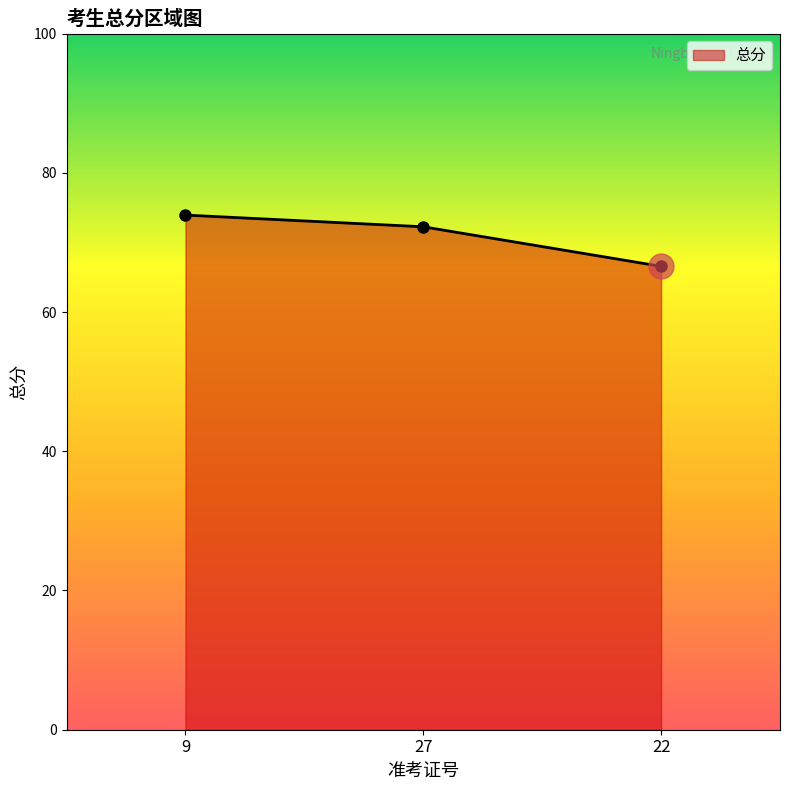

Rank the categories by value from highest to lowest.

9, 27, 22